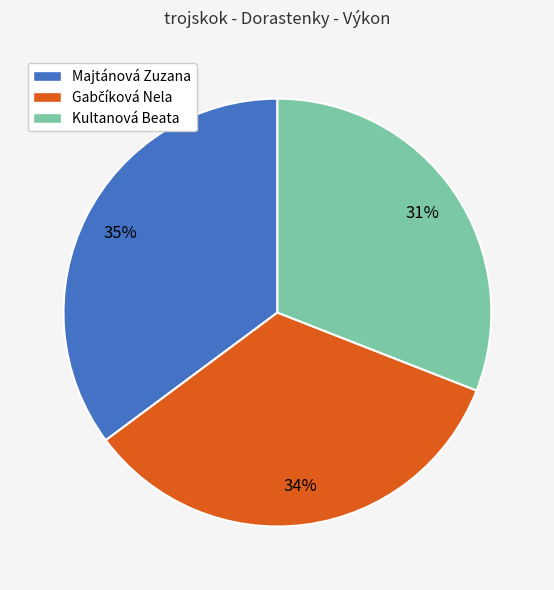

Count the number of slices in the pie.

3